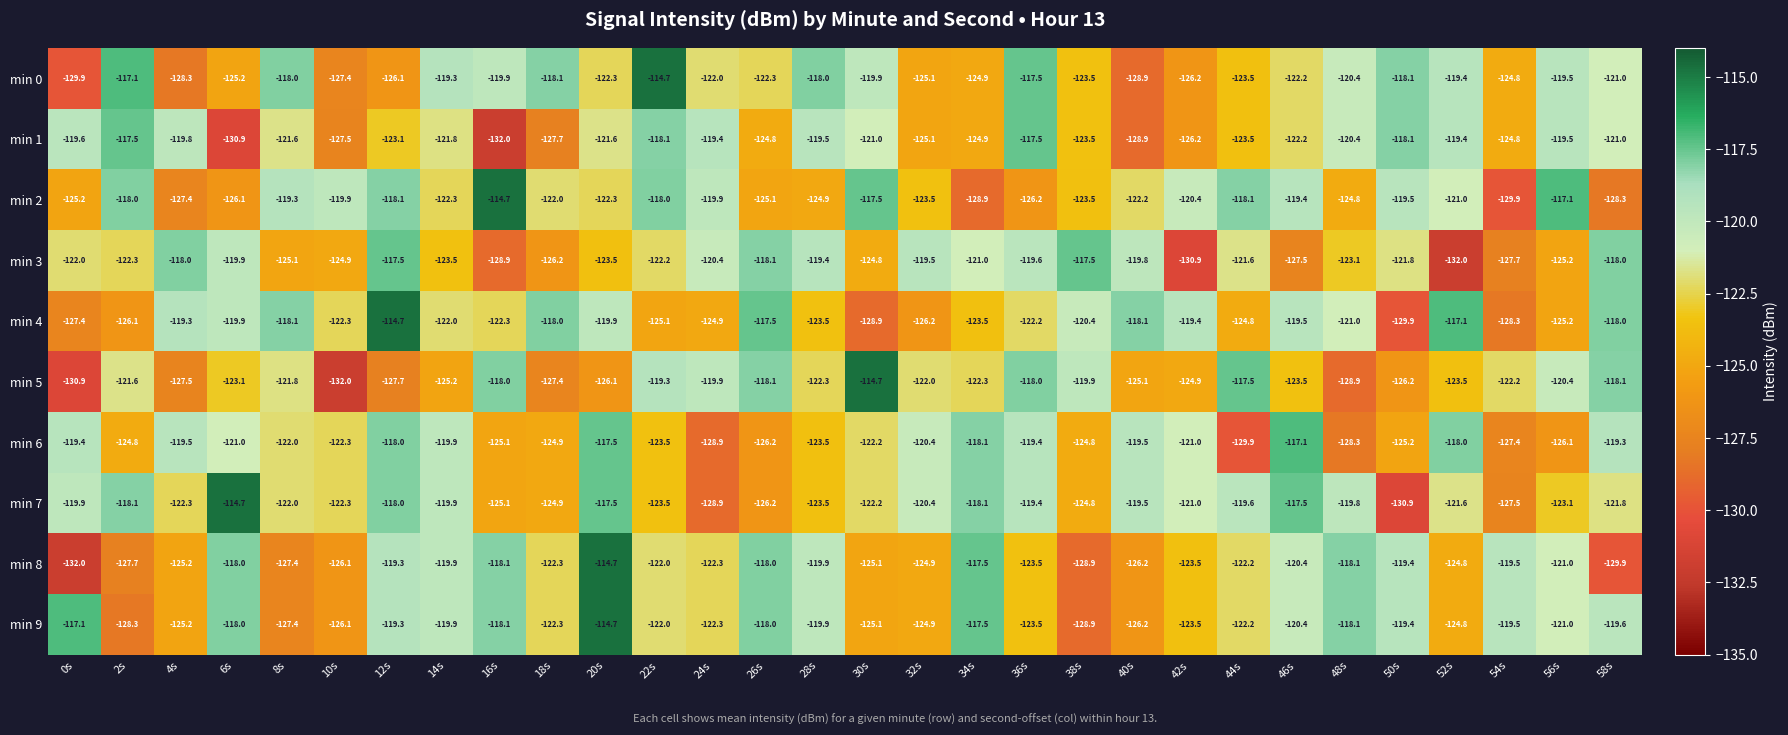

Is the value of min 0 at 48s greater than the value of min 4 at 40s?

No